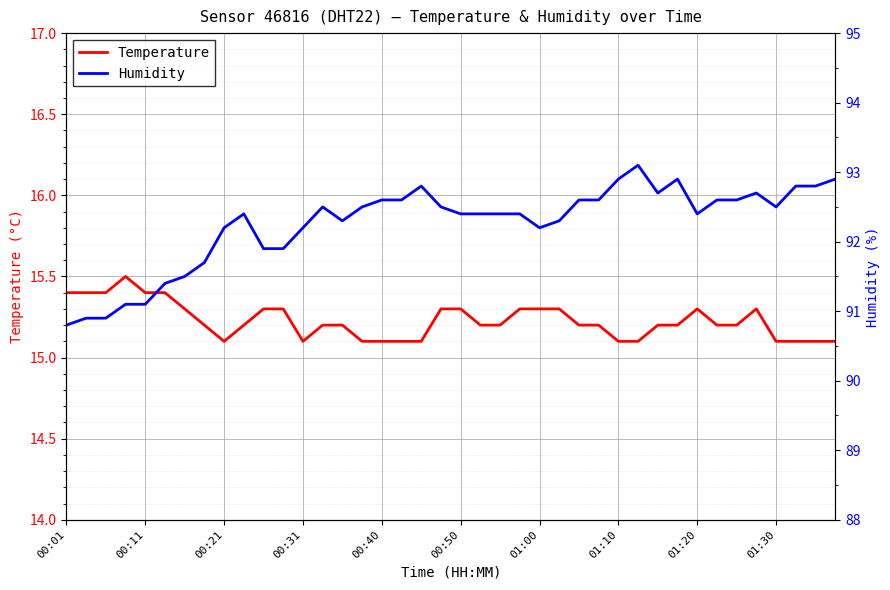

The value of Temperature at 00:40 is 4.7. True or false?

False